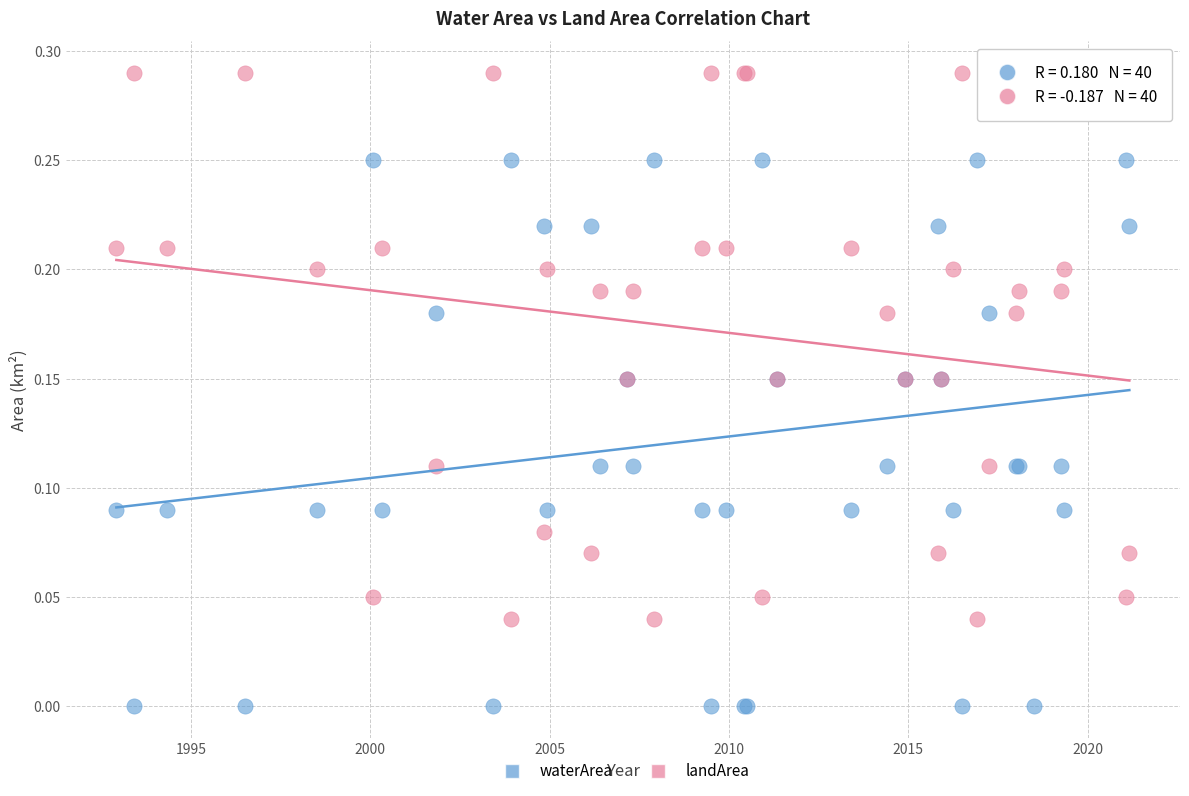

Which series reaches the maximum Y coordinate?

landArea